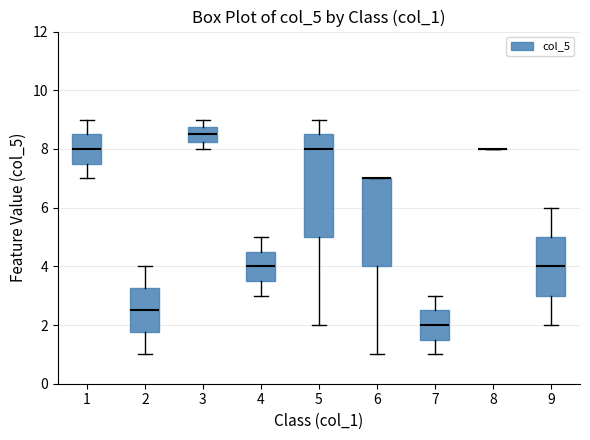

Where is the upper edge of the box at x = 3 on the y-axis? The values are not printed on the chart, so give them approximately, as read against the axis.

8.8